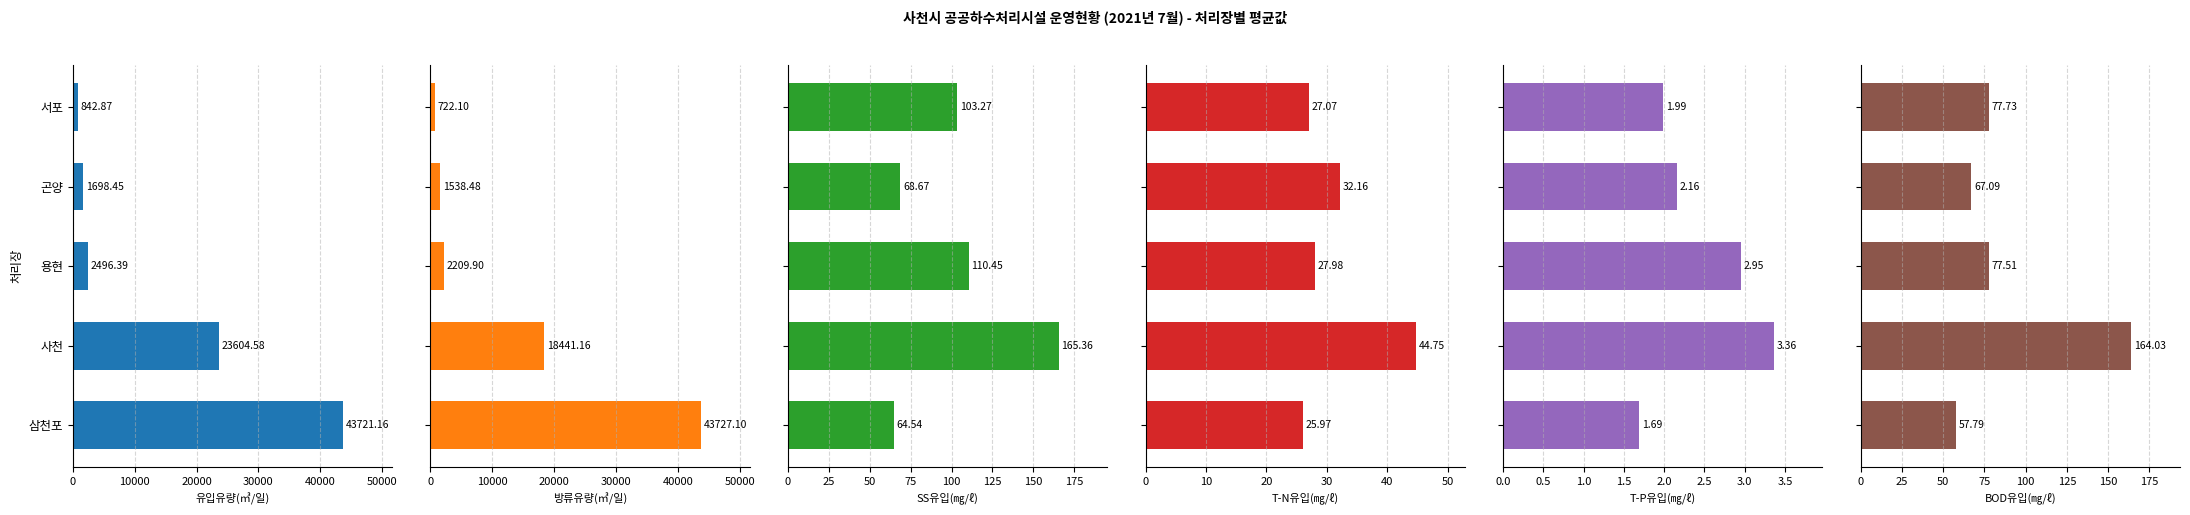

What is the minimum value for 방류유량(㎥/일)?

722.1